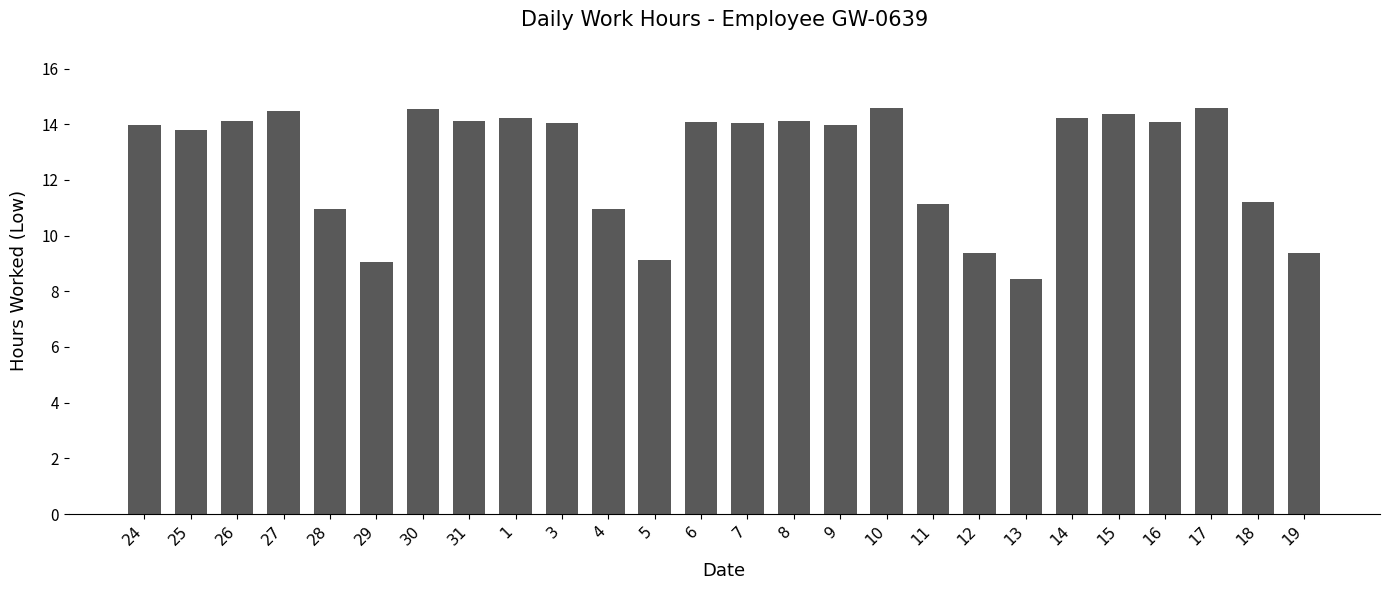

The value at 19 is 2.3. True or false?

False